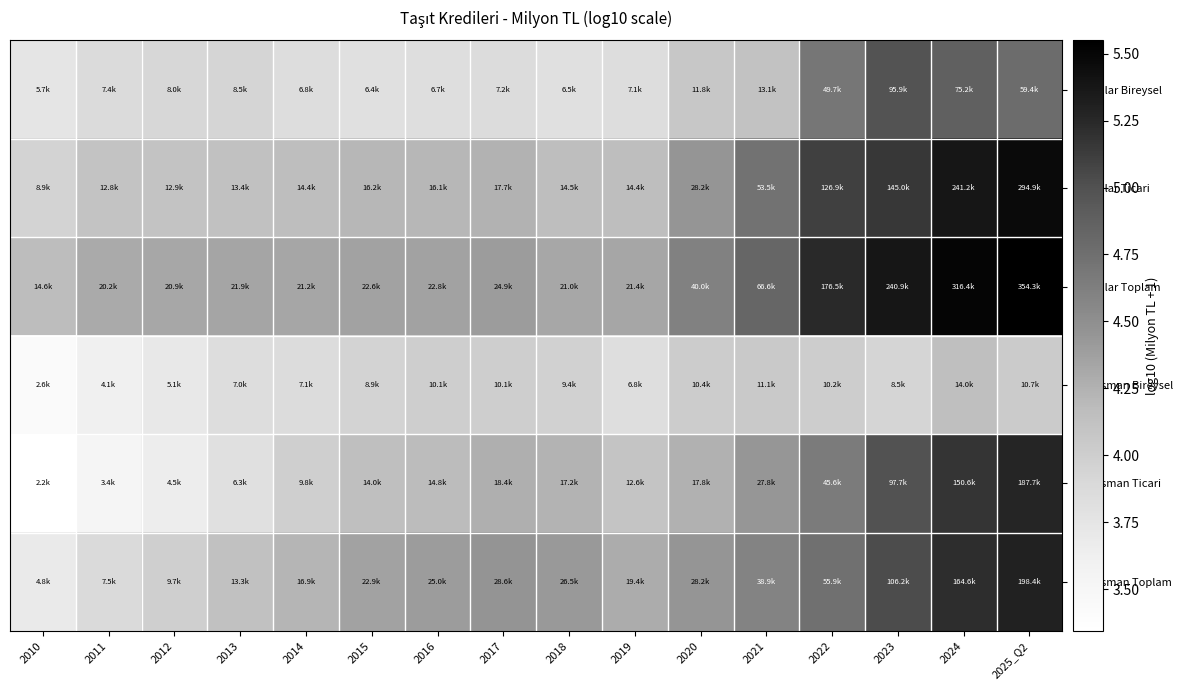

At how many categories does at least one series exceed 4?

16